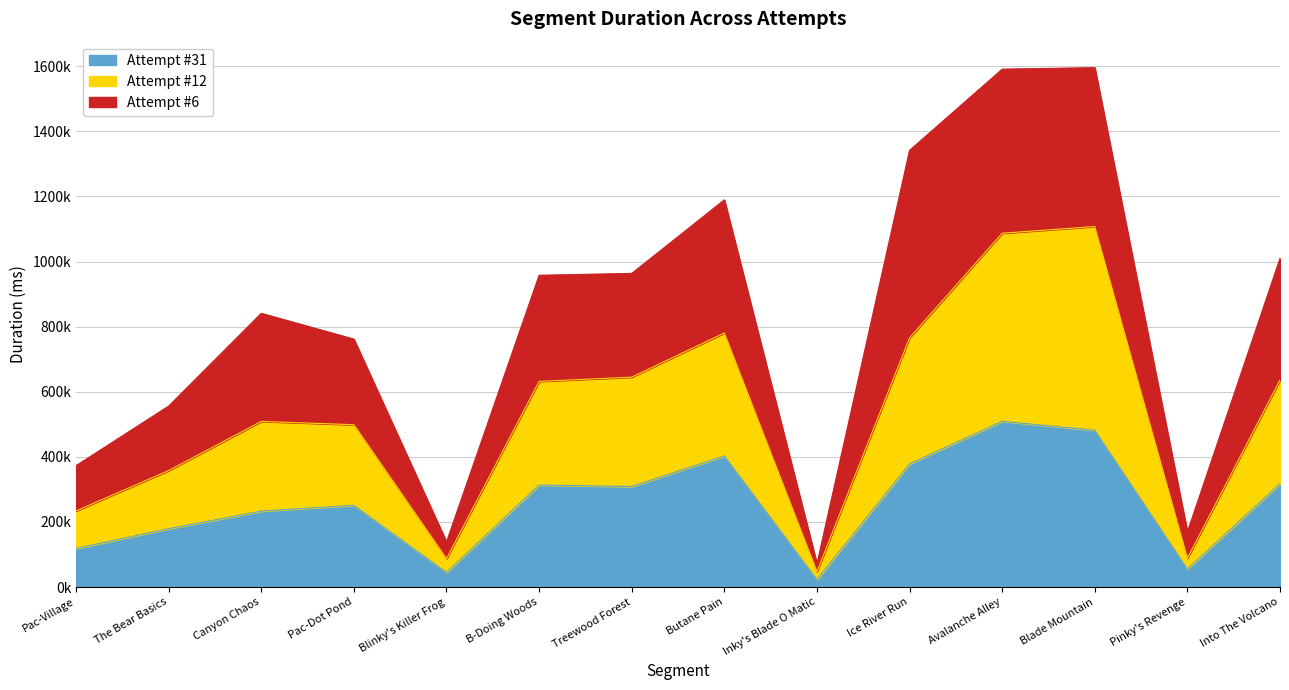

True or false: Attempt #12 and Attempt #31 intersect in this chart.

False